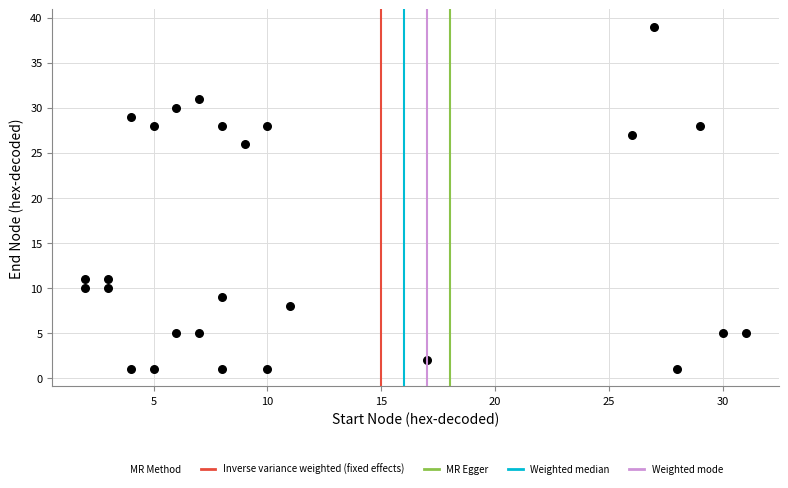

What is the range of X values (max minus min)?

29